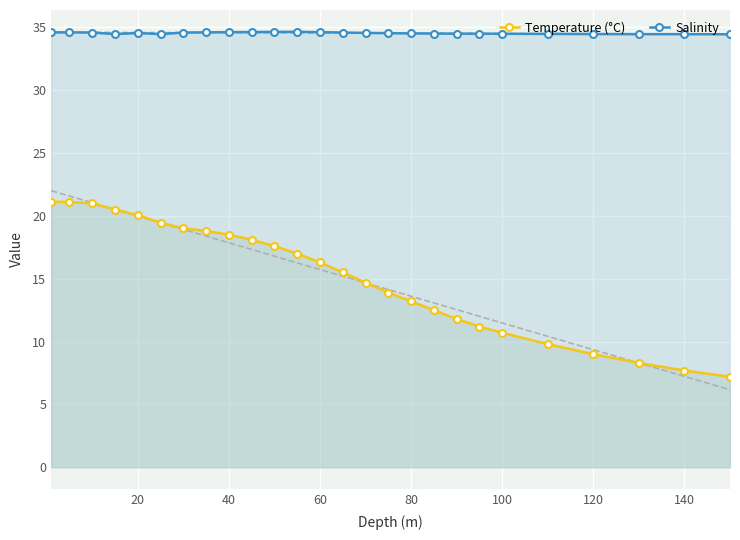

What is the maximum value for Temperature (°C)?

21.1